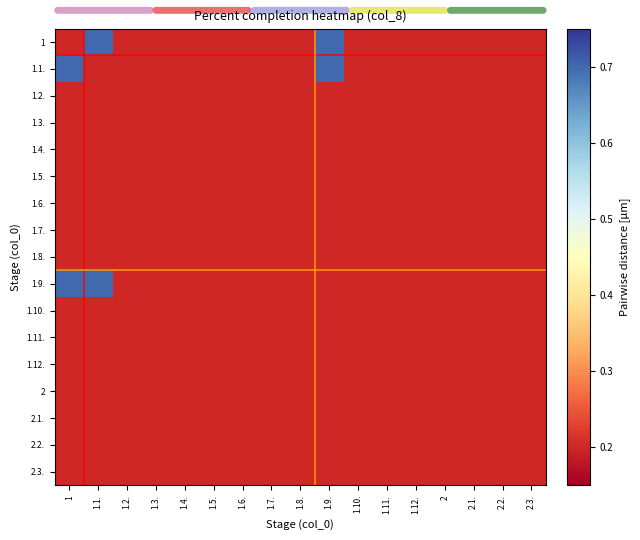

Rank the series by their maximum value, from lowest to highest.

1.2., 1.3., 1.4., 1.5., 1.6., 1.7., 1.8., 1.10., 1.11., 1.12., 2, 2.1., 2.2., 2.3., 1, 1.1., 1.9.